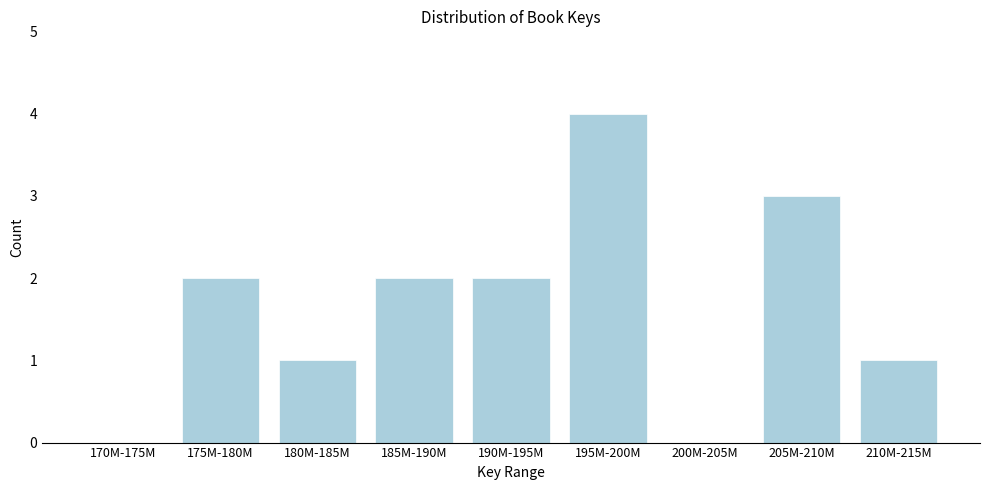

Reading left to right, extract all data points from this chart.

170M-175M=0	175M-180M=2	180M-185M=1	185M-190M=2	190M-195M=2	195M-200M=4	200M-205M=0	205M-210M=3	210M-215M=1